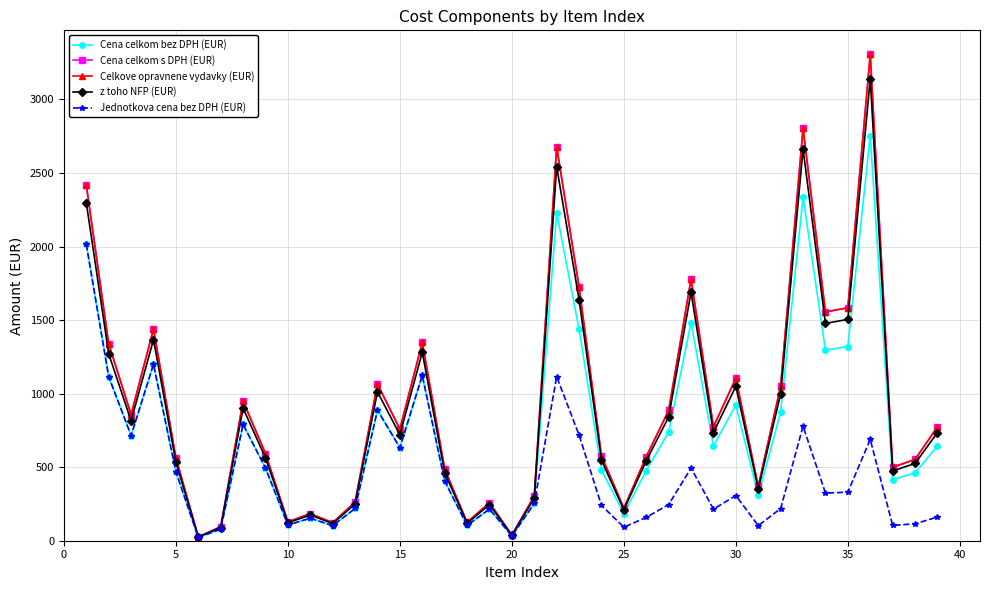

Does the chart have visible grid lines?

Yes